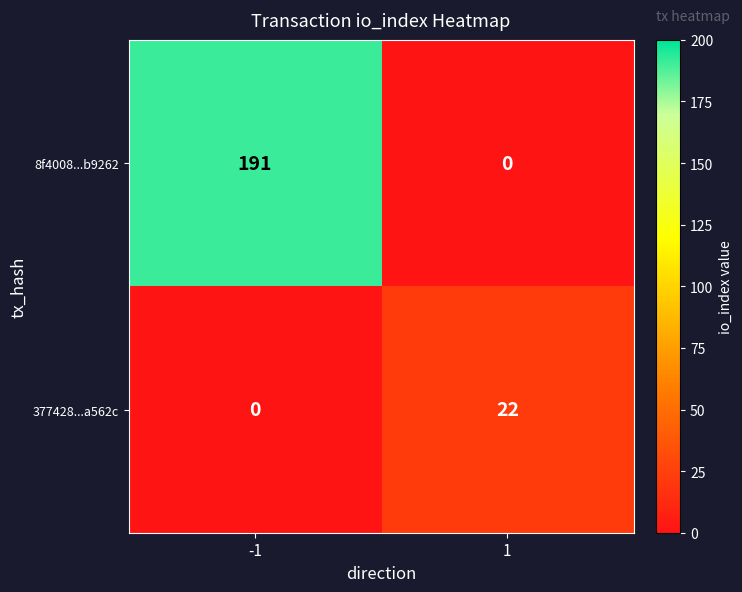

What is the approximate value of 8f4008...b9262 at -1, to the nearest 10?

190